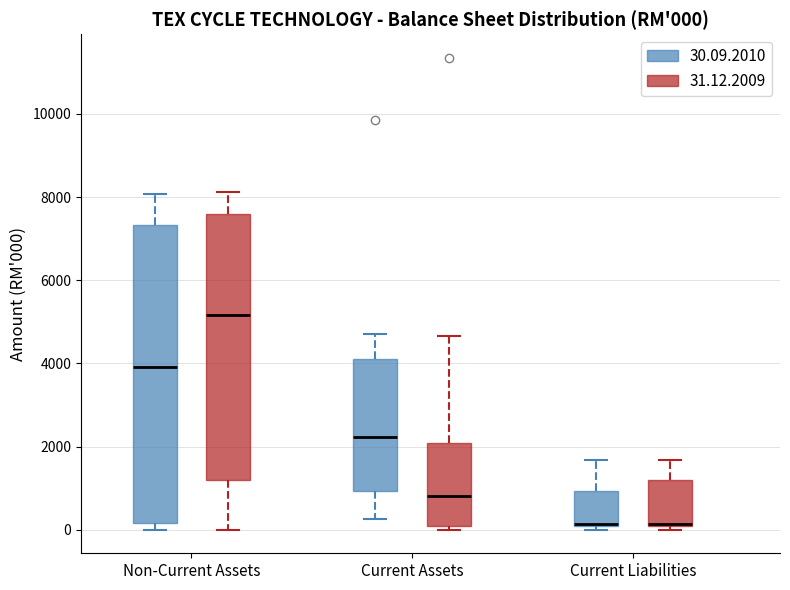

Which box is the tallest, from its lower edge to its upper edge?

Non-Current Assets (30.09.2010)